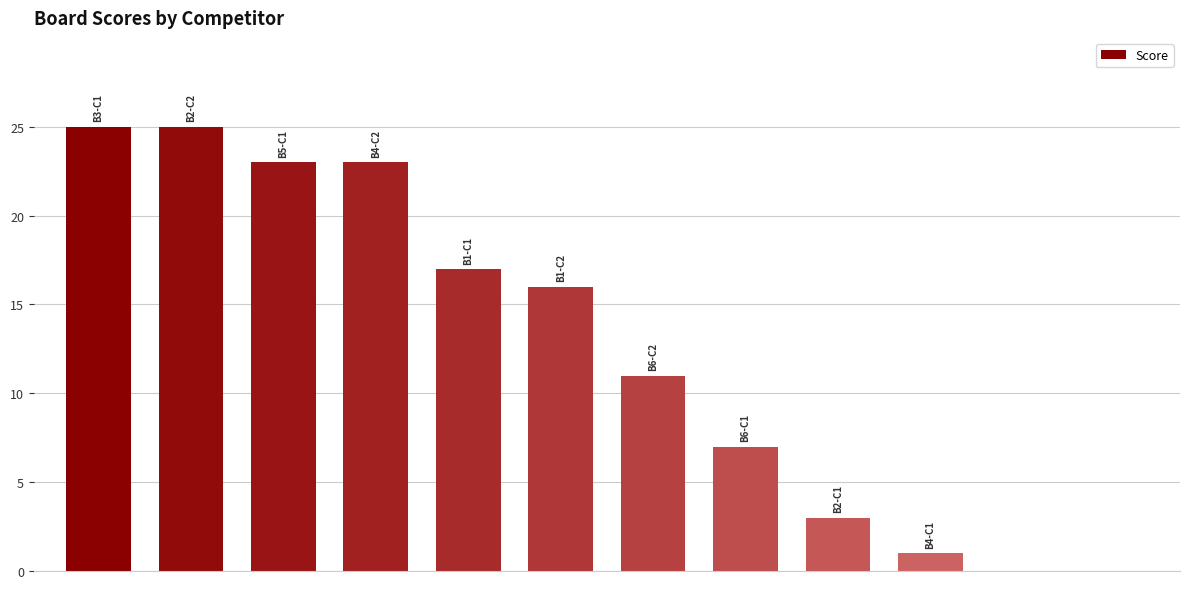

What is the sum of all values?

151